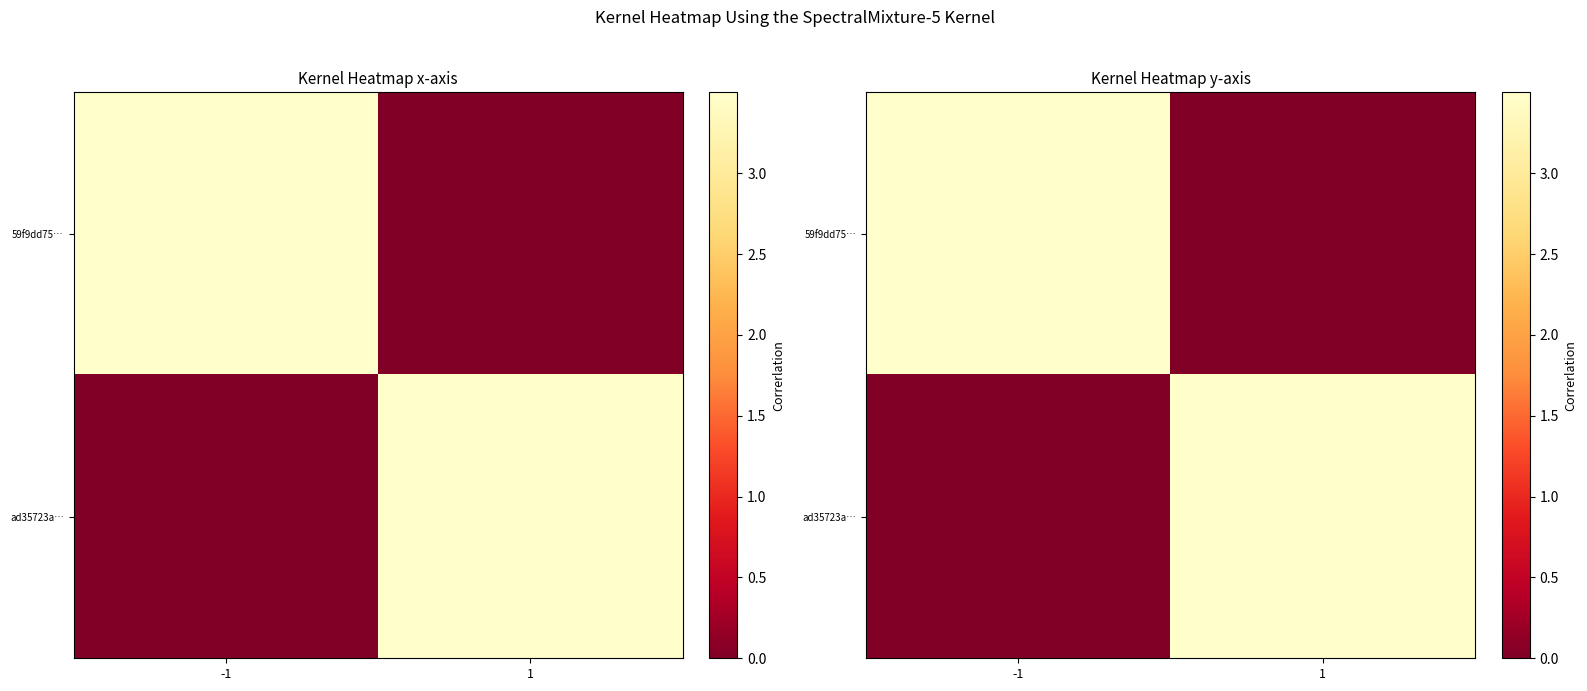

Is the value of ad35723a… at 1 greater than the value of 59f9dd75… at -1?

No